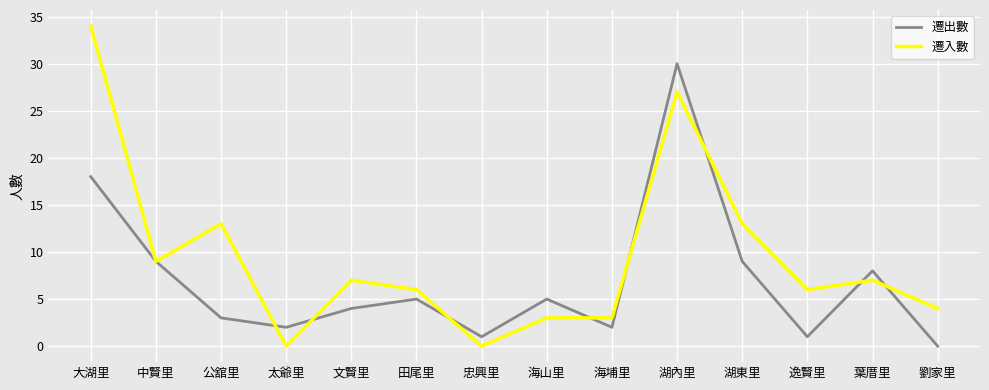

Which series has the largest total across all categories?

遷入數